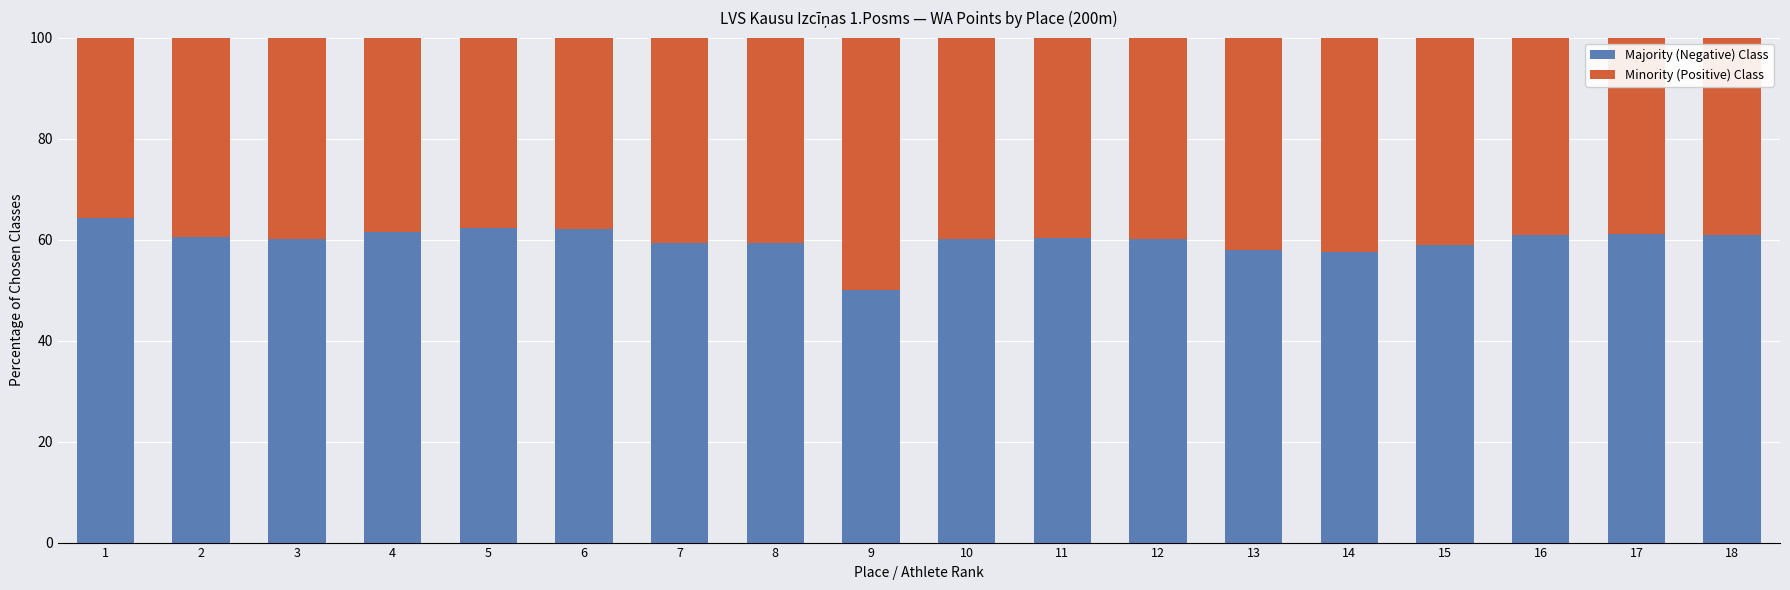

The Majority (Negative) Class series shows 60.9 at 18. True or false?

True